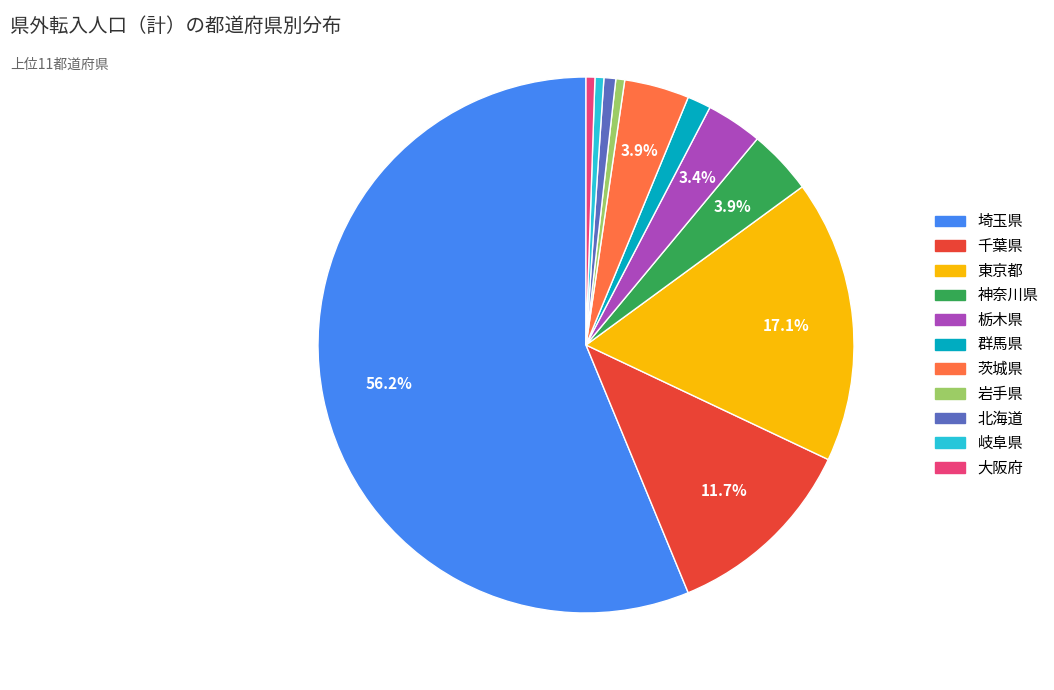

To the nearest percent, what is the difference between the 大阪府 and 東京都 slice percentages?

17%